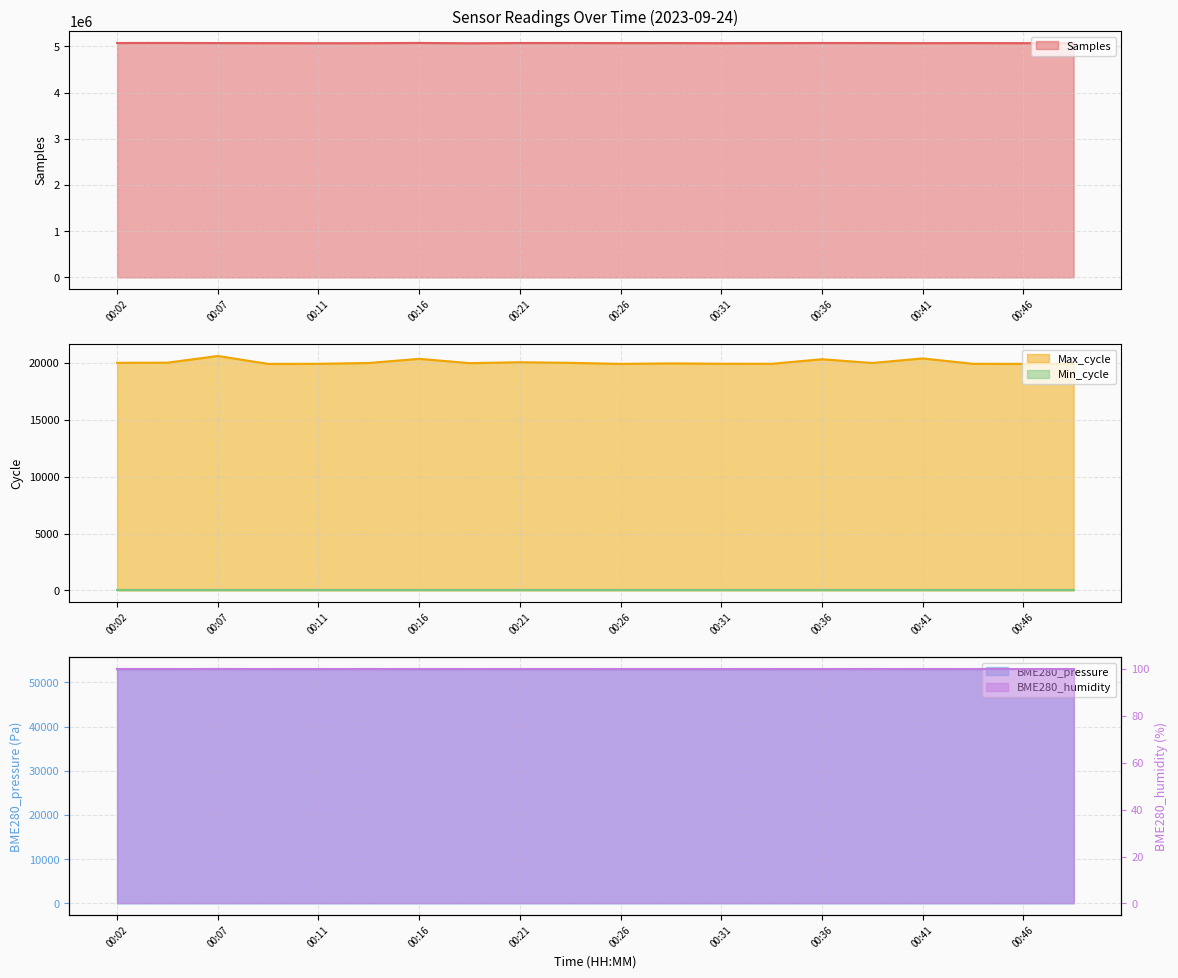

True or false: Max_cycle has more than 0 interior local peaks.

True